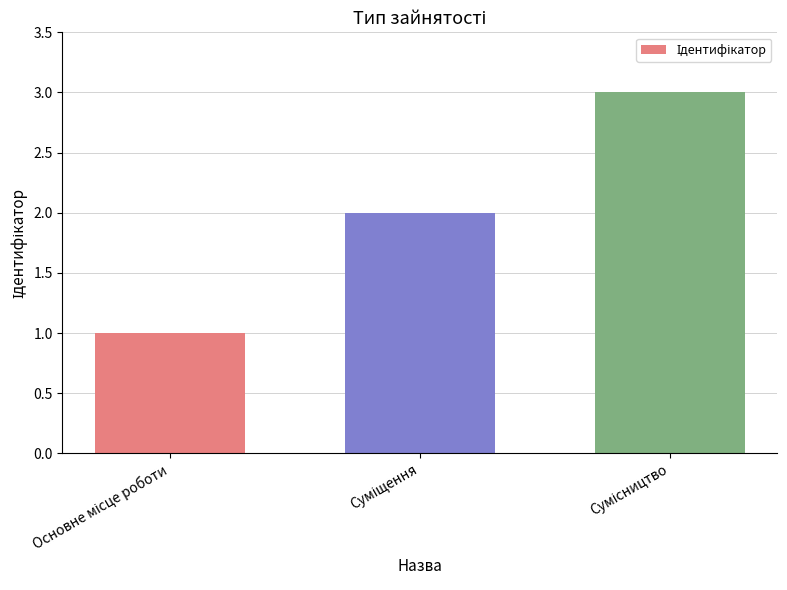

What is the sum of all values?

6